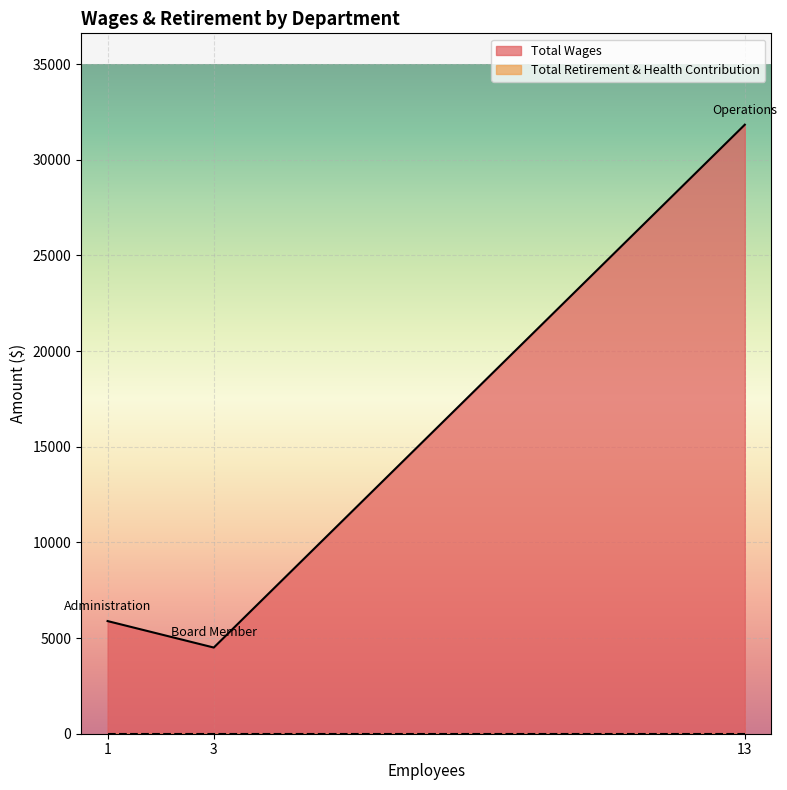

What is the sum of all Total Wages values?

42225